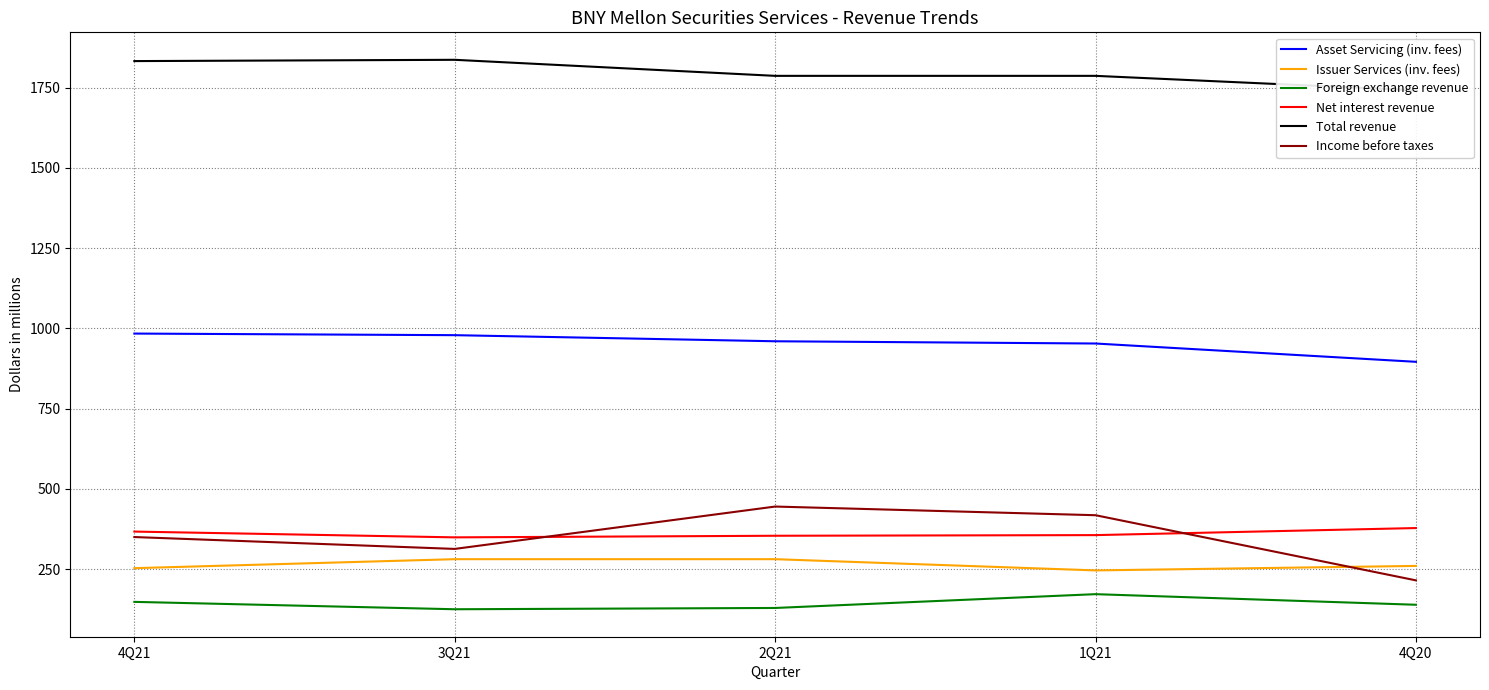

Which series ends up on top after the final intersection of Income before taxes and Net interest revenue?

Net interest revenue